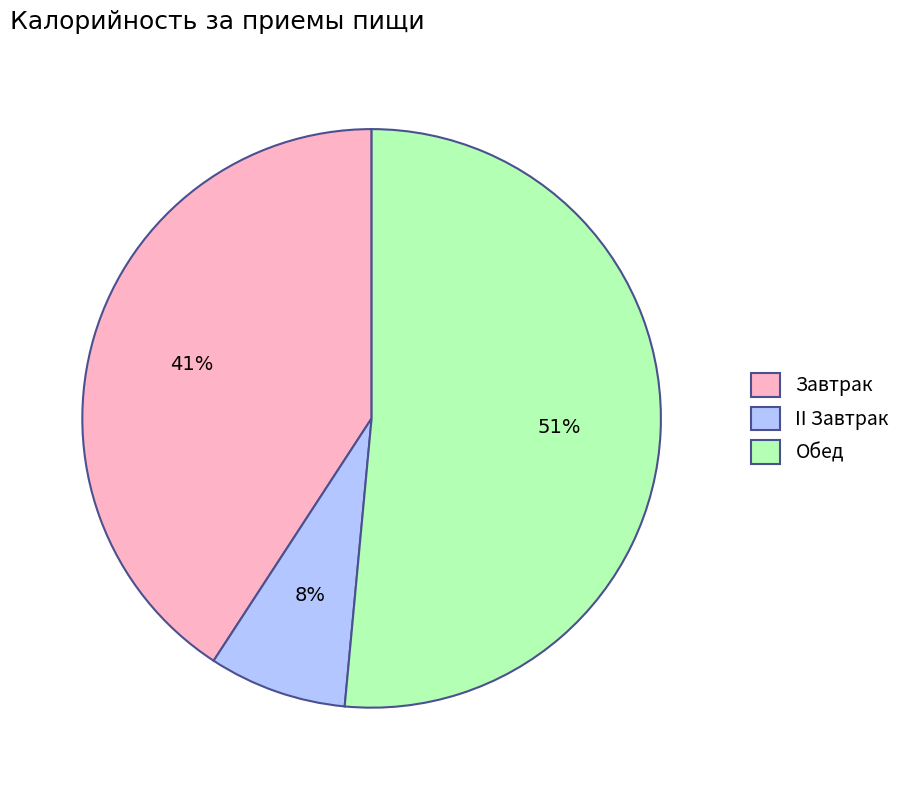

To the nearest percent, what percentage of the pie is II Завтрак?

8%